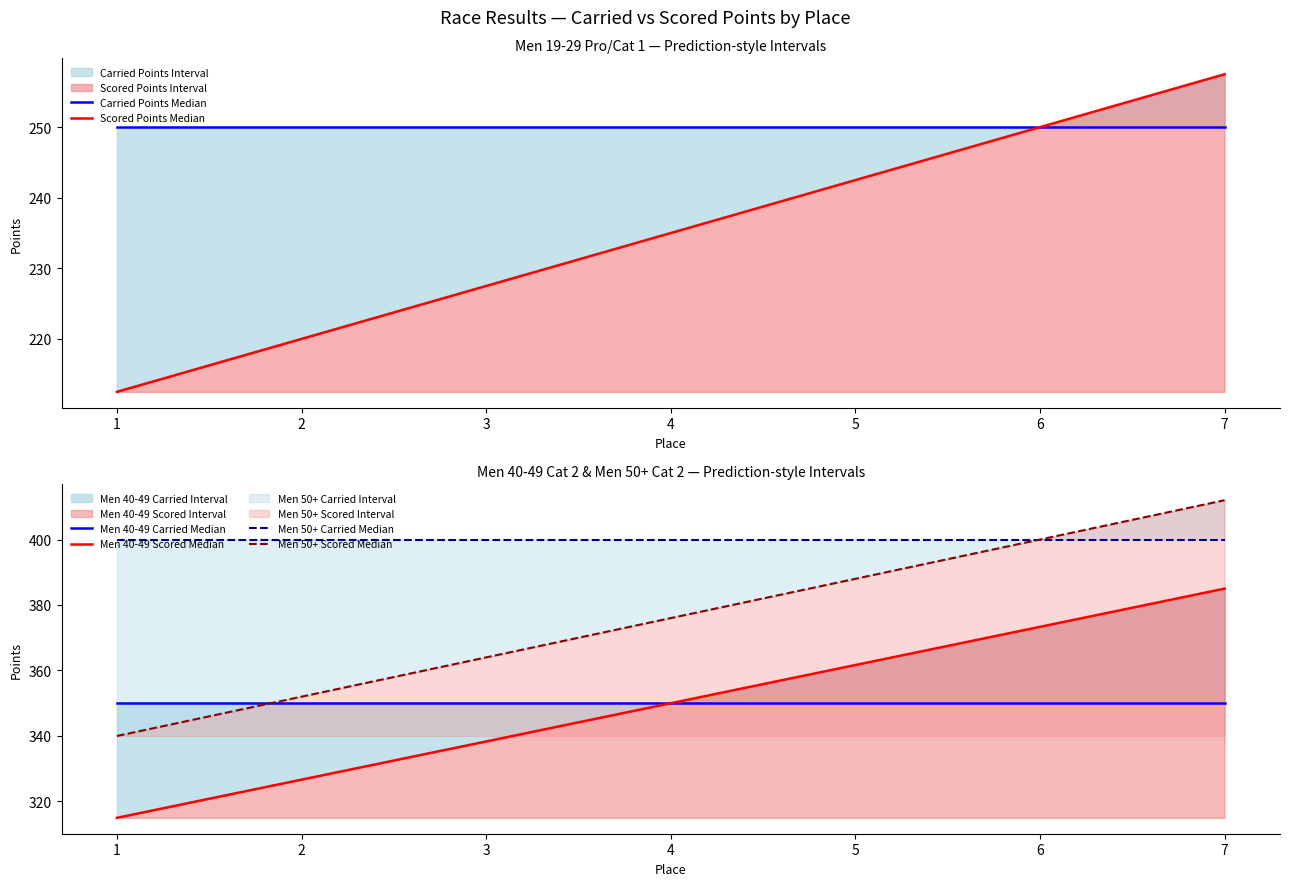

Between 4 and 6, which is larger?

4